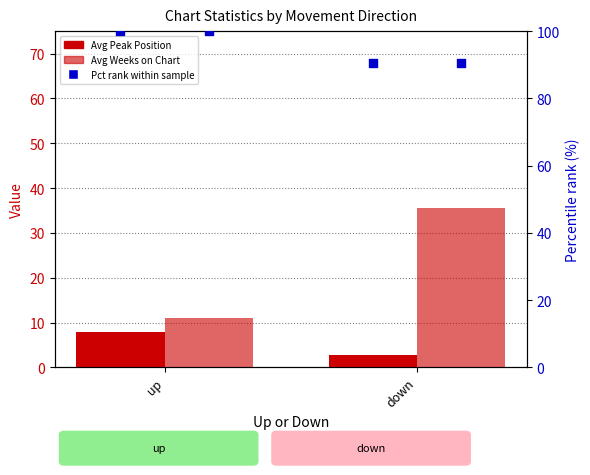

Which series contains the lowest Y value?

Avg Peak Position